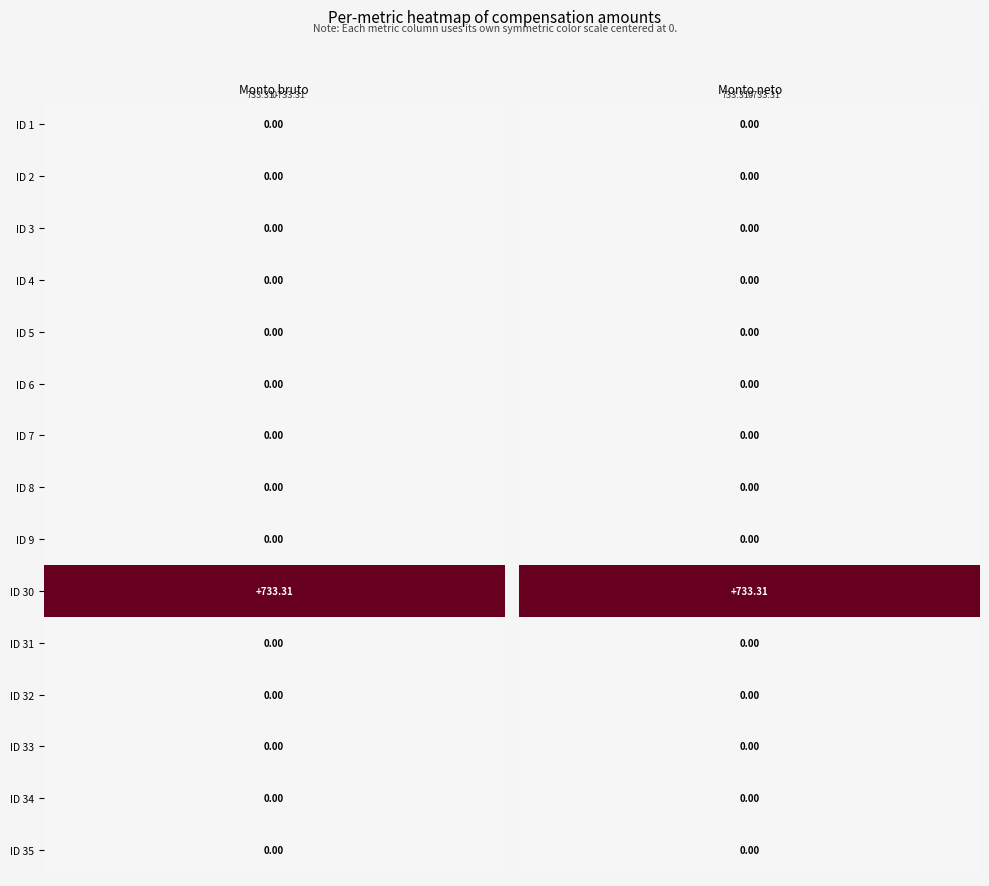

List the series in order of their peak value, lowest first.

Monto bruto, Monto neto